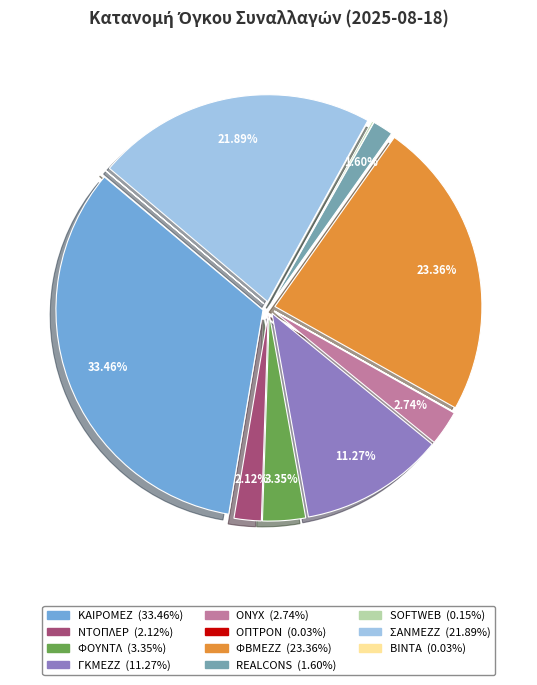

What is the largest slice in the pie chart?

ΚΑΙΡΟΜΕΖ